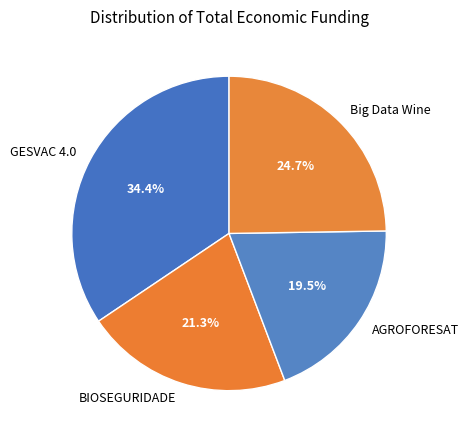

To the nearest percent, what portion does BIOSEGURIDADE represent?

21%